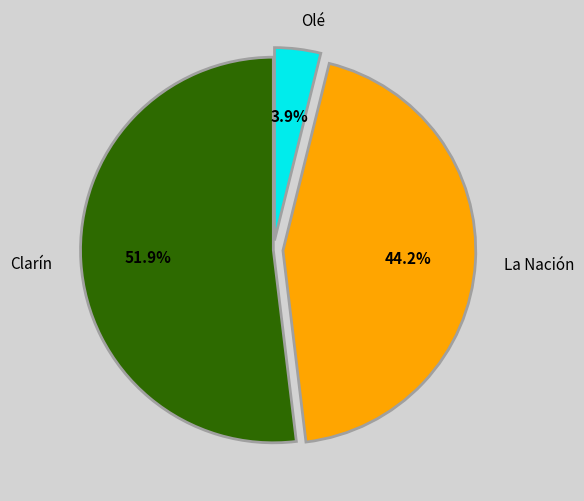

True or false: La Nación accounts for 51% of the total.

False